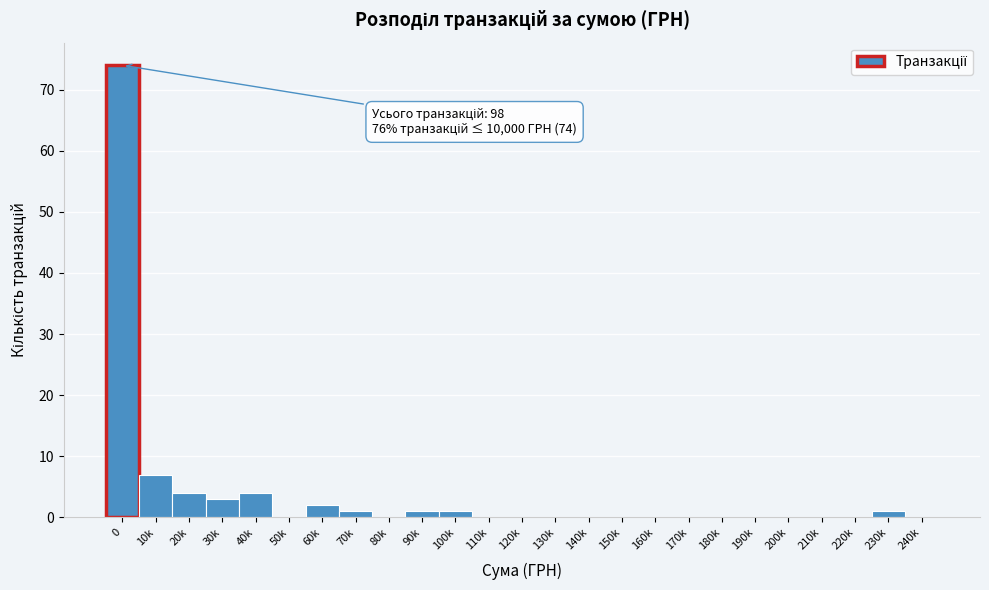

Reading right to left, transcribe all the data shown in this chart.

240k=0	230k=1	220k=0	210k=0	200k=0	190k=0	180k=0	170k=0	160k=0	150k=0	140k=0	130k=0	120k=0	110k=0	100k=1	90k=1	80k=0	70k=1	60k=2	50k=0	40k=4	30k=3	20k=4	10k=7	0=74